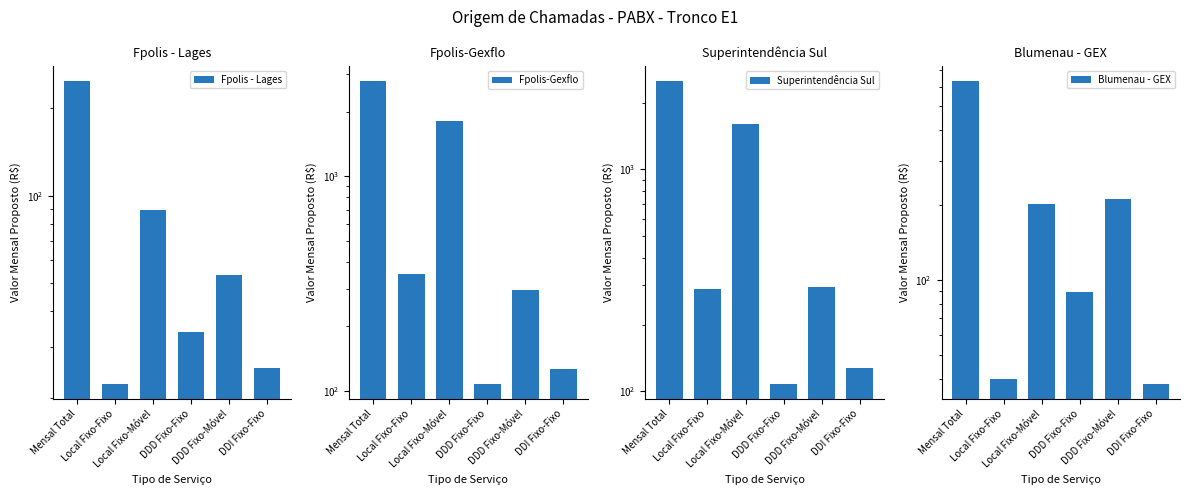

Does the chart contain any negative values?

No